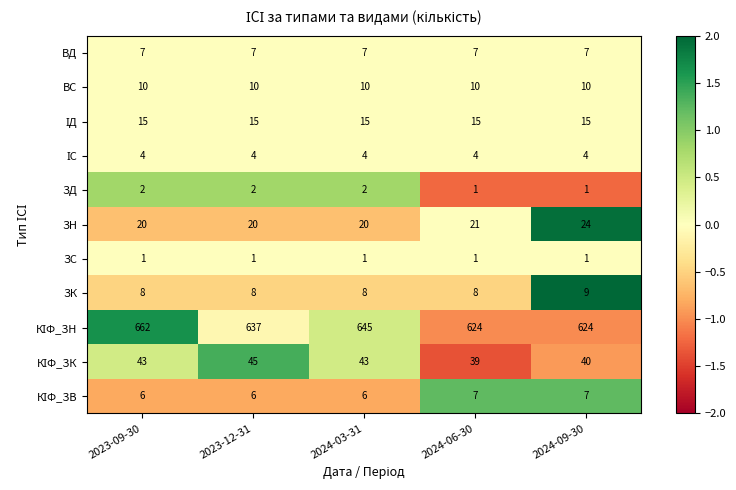

At which category is the sum across all series the highest?

2023-09-30